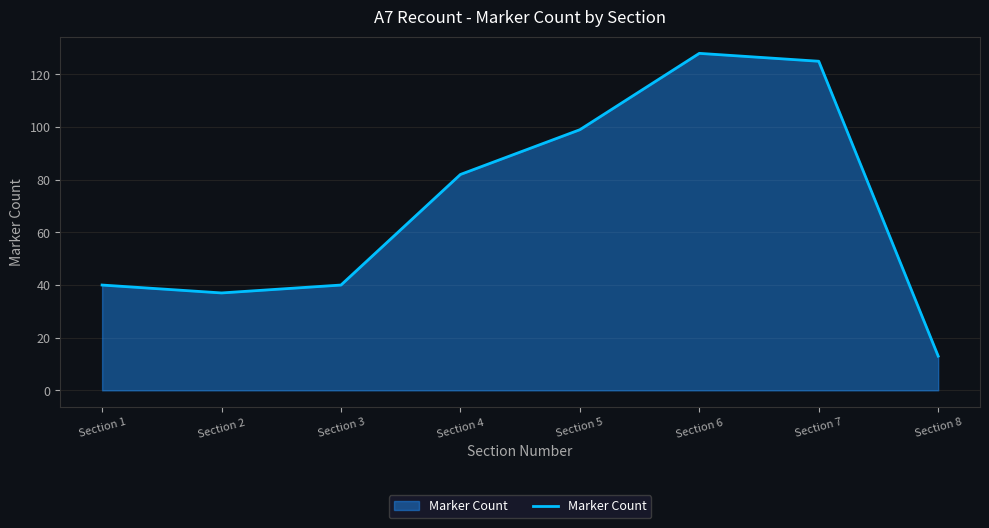

What is the approximate value at Section 1?

40